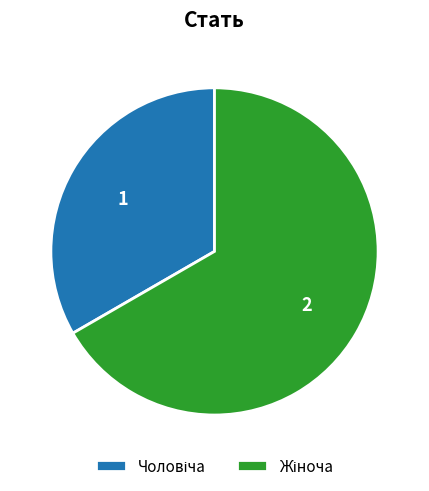

Is there a majority slice in this chart?

Yes